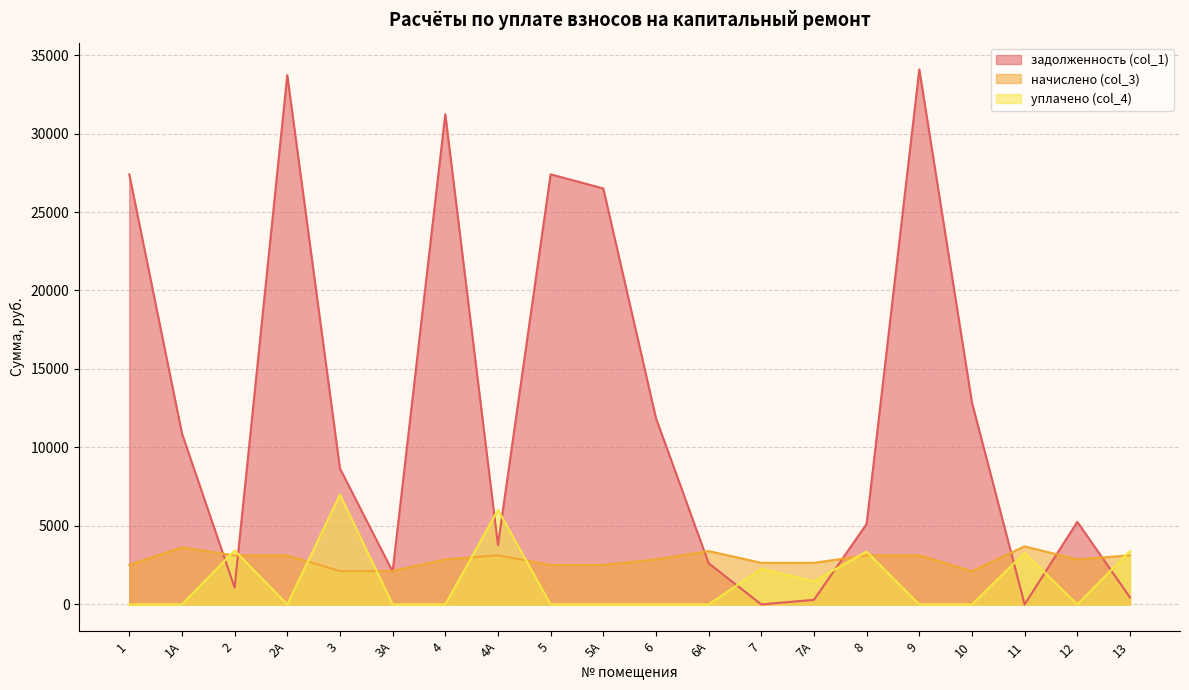

The уплачено (col_4) series shows 1695.1 at 13. True or false?

False